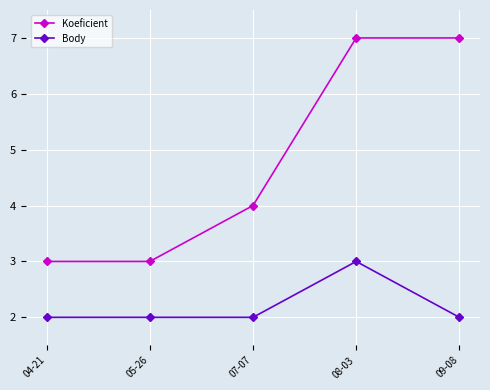

What are all the series names shown in the legend?

Koeficient, Body